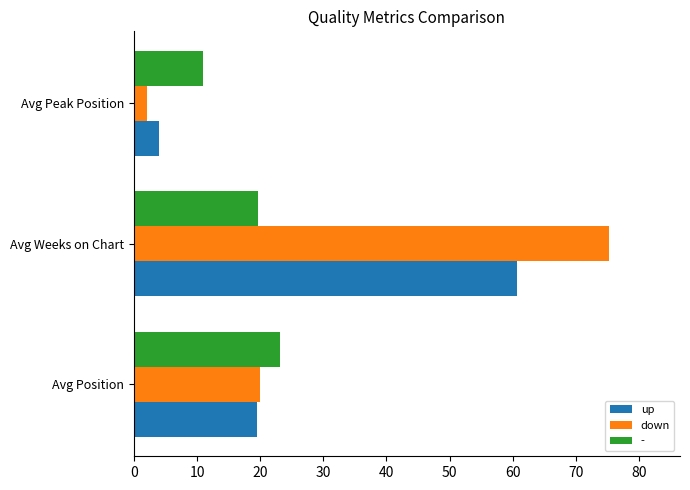

How many values in the up series exceed 19?

2